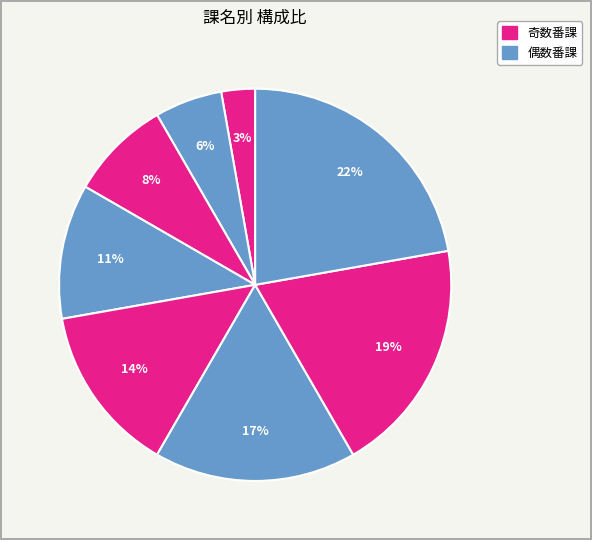

Count the number of slices in the pie.

8